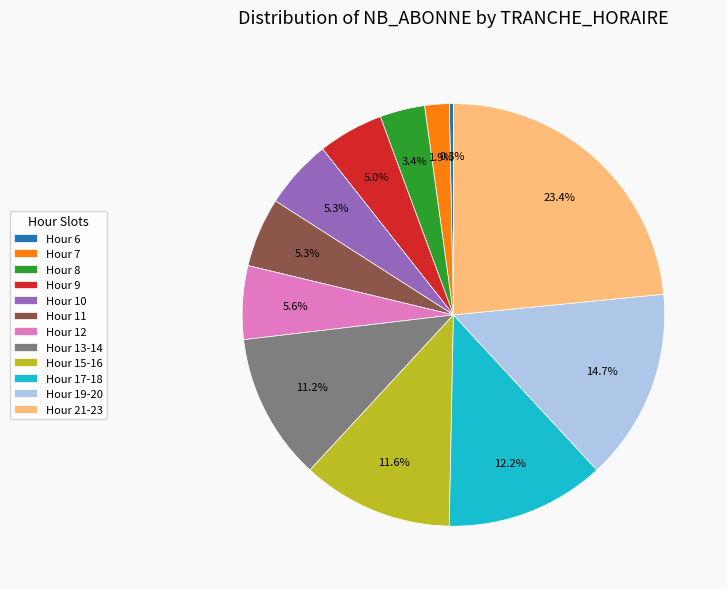

Is Hour 10 the majority of the pie?

No